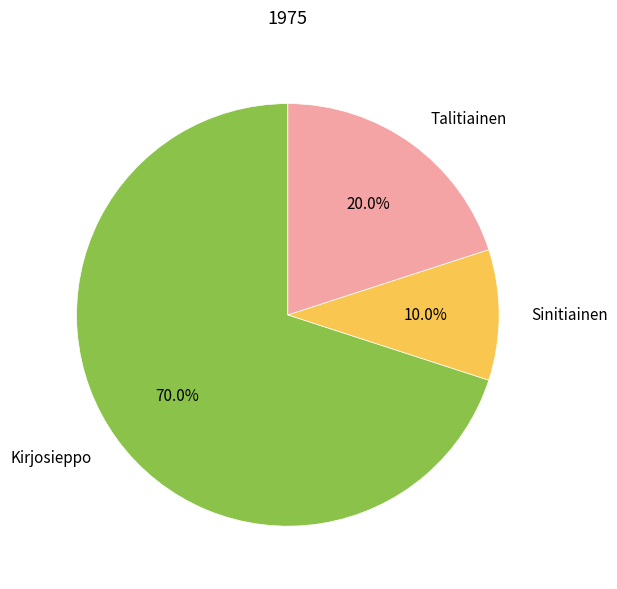

How much of the chart is everything except Sinitiainen?

90.0%